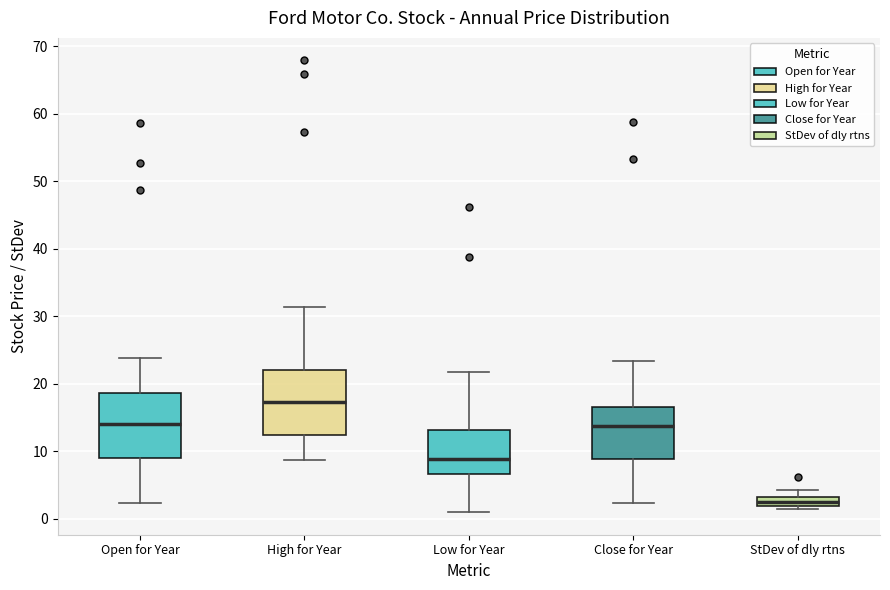

Which box's median line is the lowest?

StDev of dly rtns